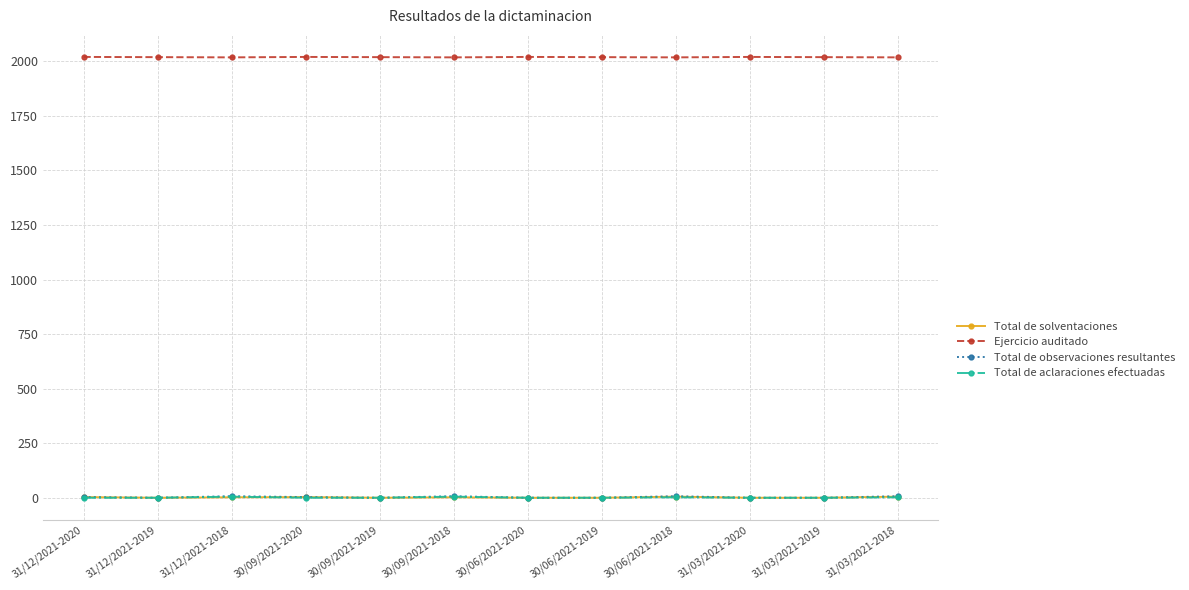

Is it true that Ejercicio auditado equals 3518 at 31/03/2021-2019?

False